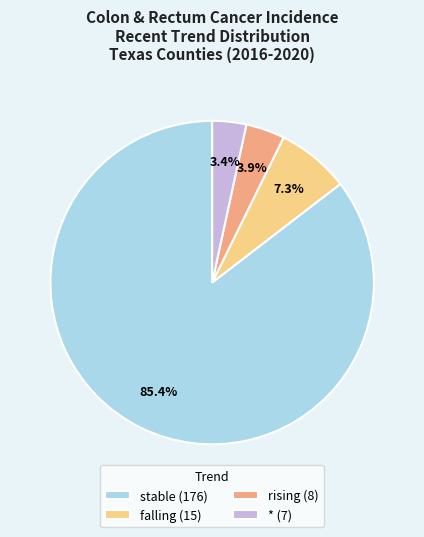

Which has a higher value, stable or rising?

stable